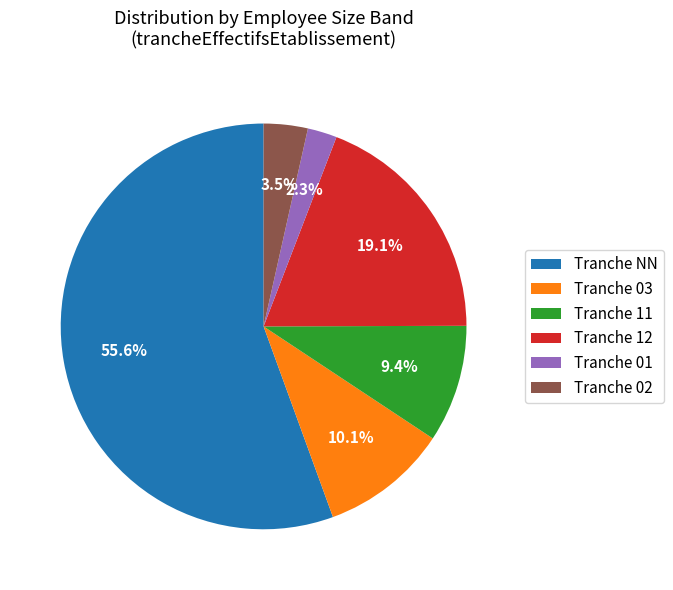

Rank the categories by value from highest to lowest.

Tranche NN, Tranche 12, Tranche 03, Tranche 11, Tranche 02, Tranche 01